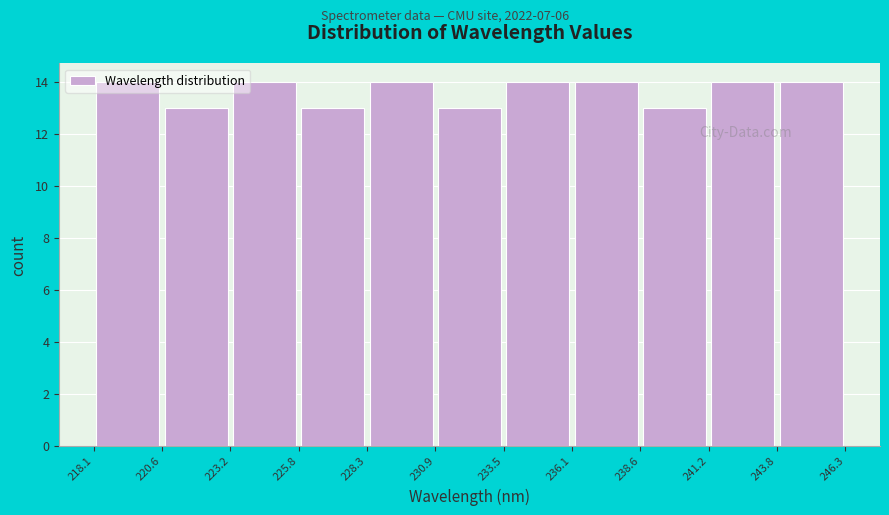

What is the height of the bar covering 223.2 to 225.8 on the x-axis? The values are not printed on the chart, so give them approximately, as read against the axis.

14